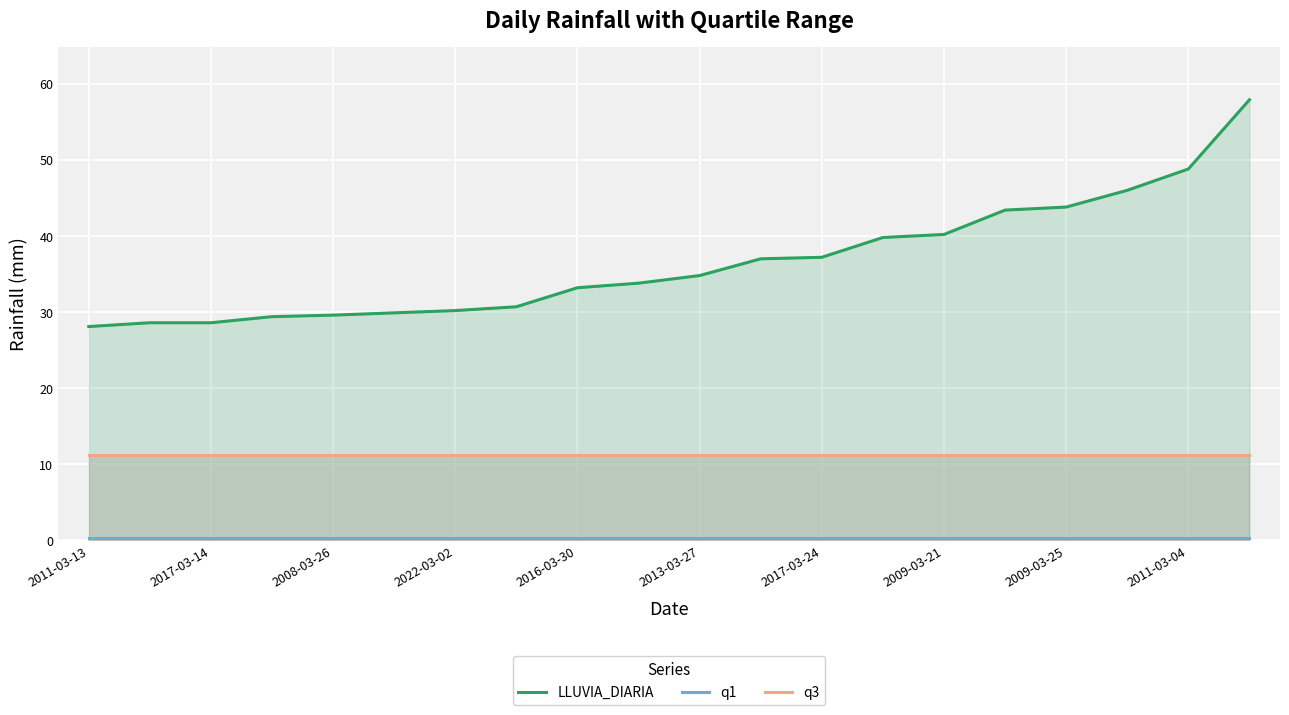

What is the average value of the q3 series?

11.2